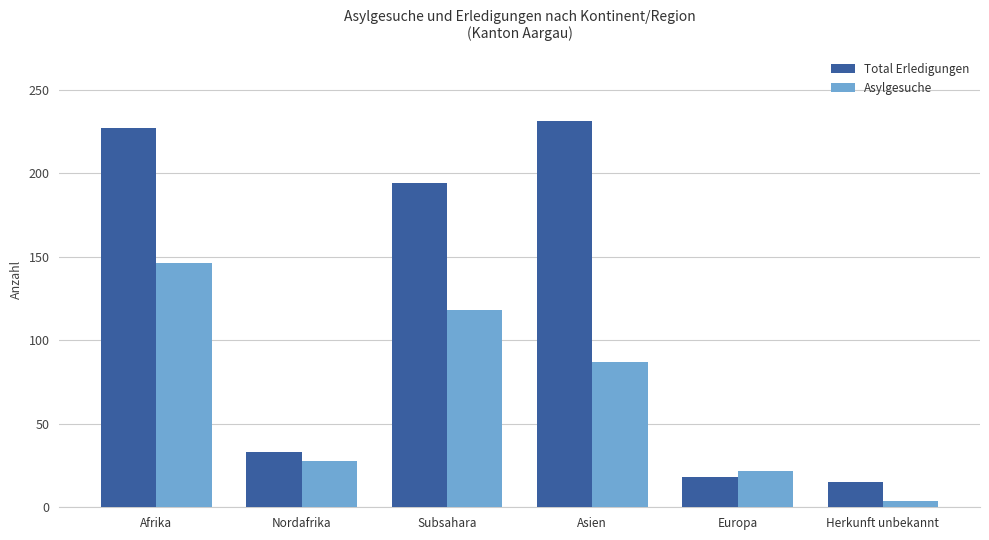

Rank the series at Europa from highest to lowest value.

Asylgesuche, Total Erledigungen